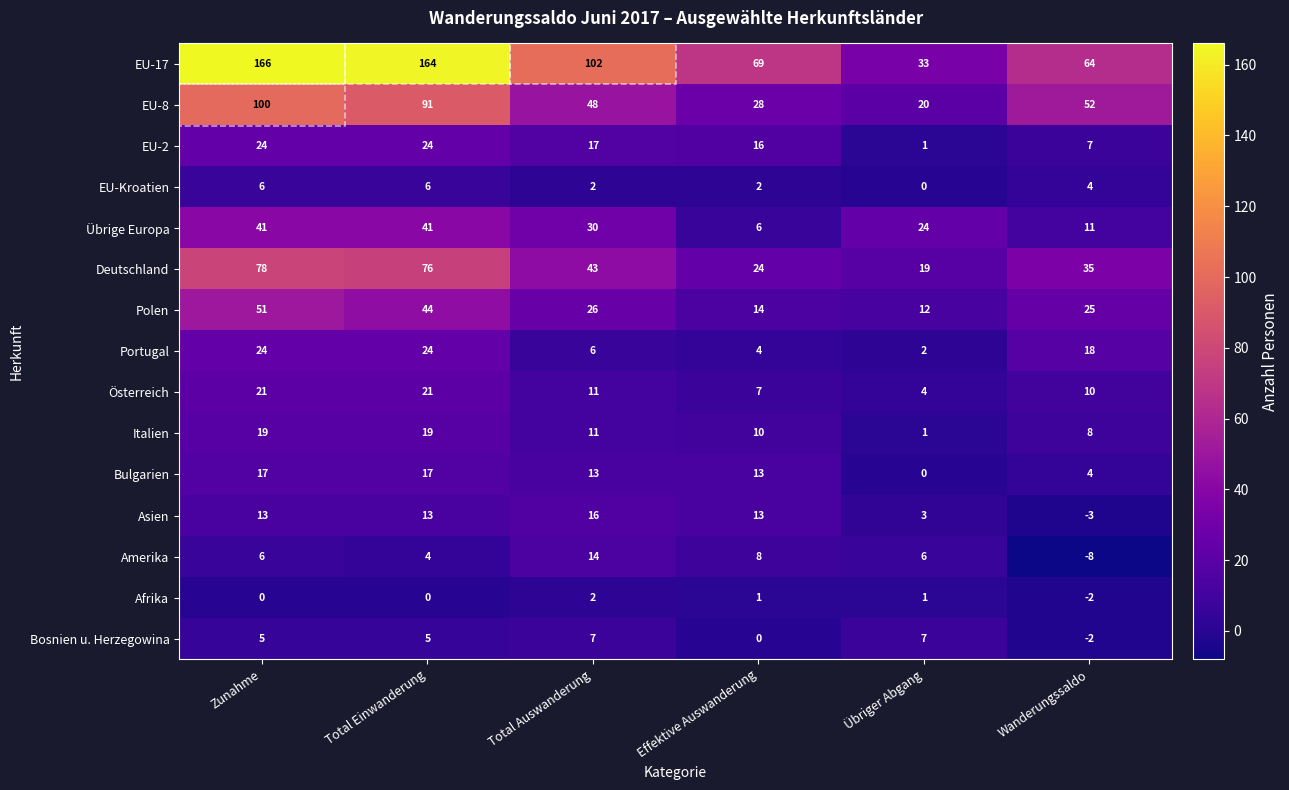

Between Übriger Abgang and Wanderungssaldo, which series saw the biggest shift?

EU-8